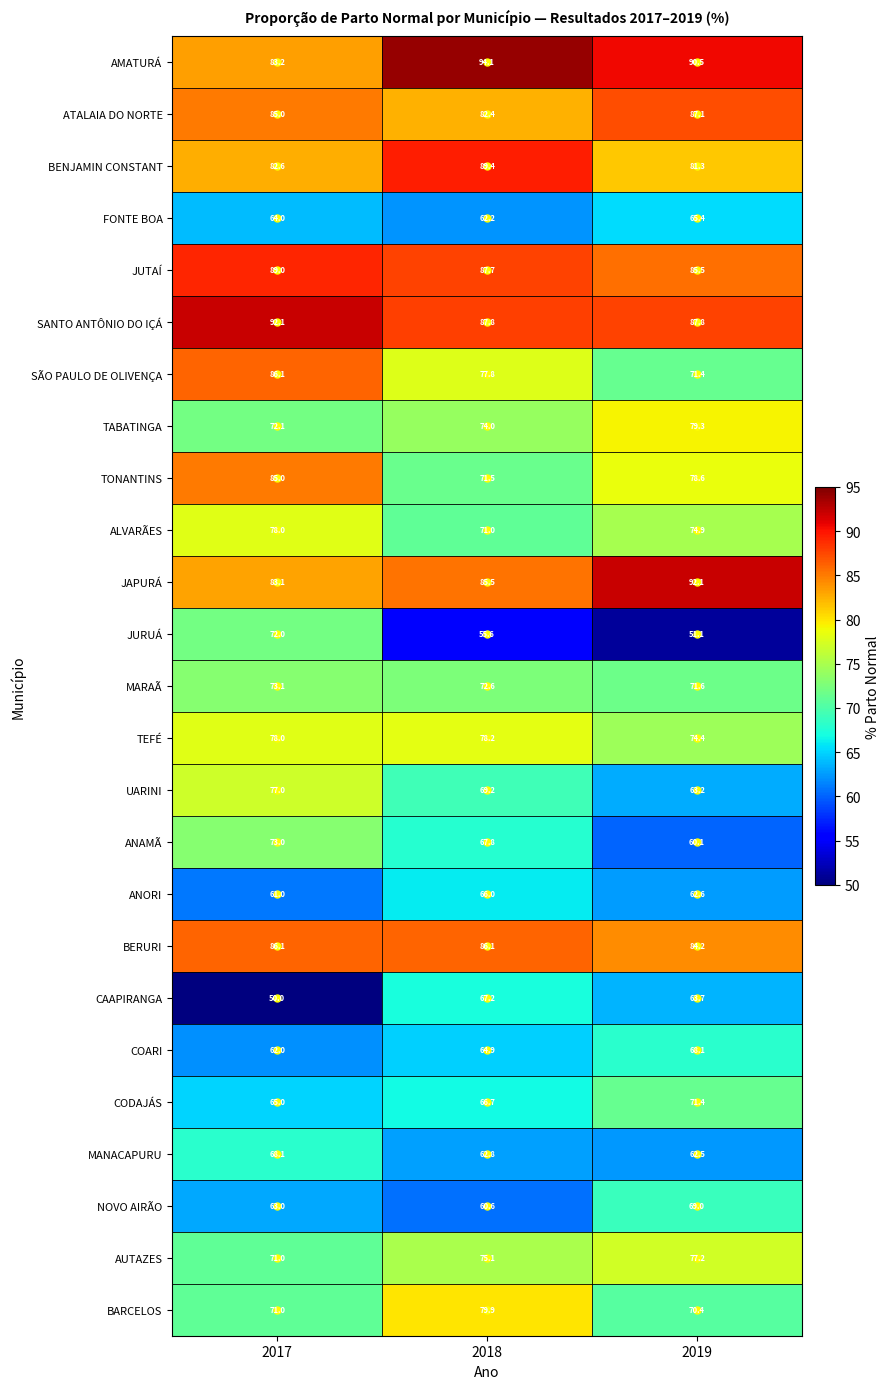

What value does the ATALAIA DO NORTE series have at 2018?

82.4